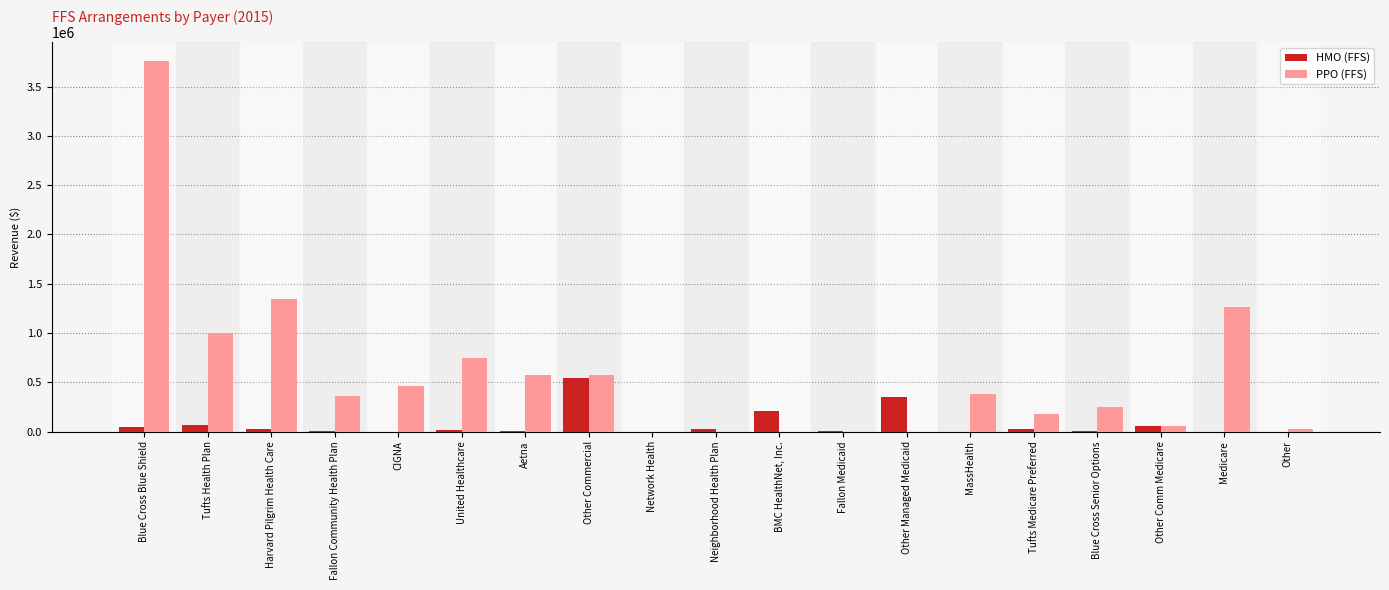

Which category has the highest value in the HMO (FFS) series?

Other Commercial